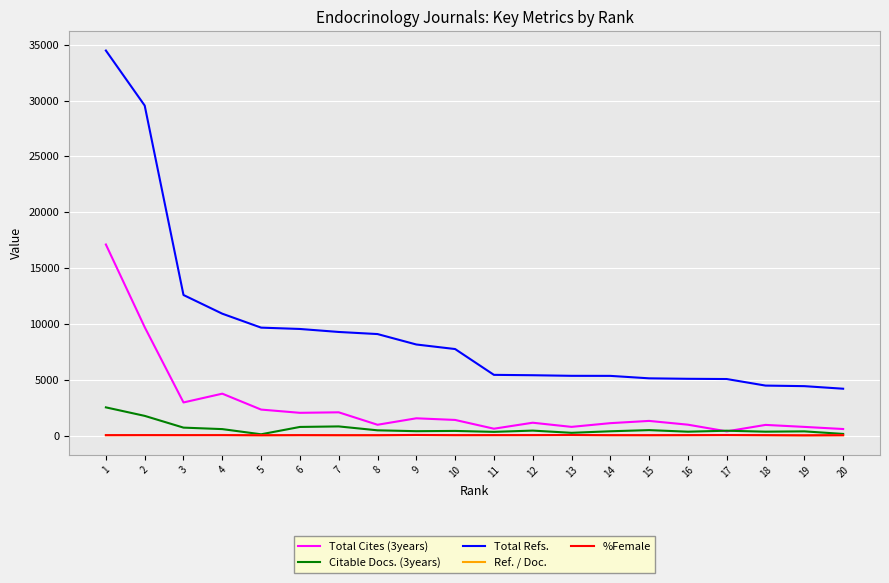

What is the sum of the %Female values at 8 and 20?

65.4